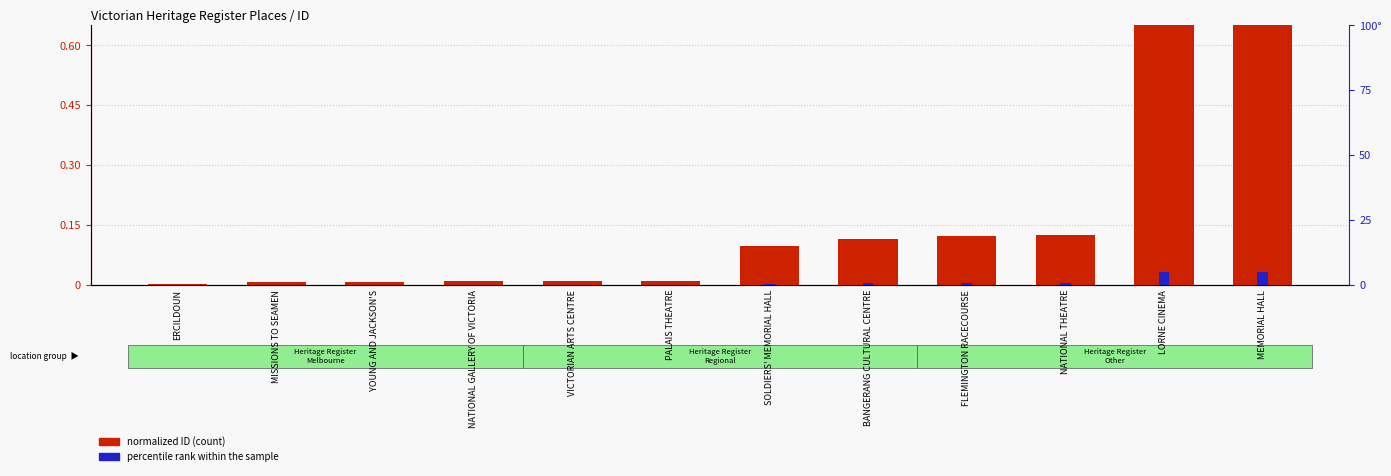

The value of normalized ID (count proxy) at LORNE CINEMA is 0.6. True or false?

False